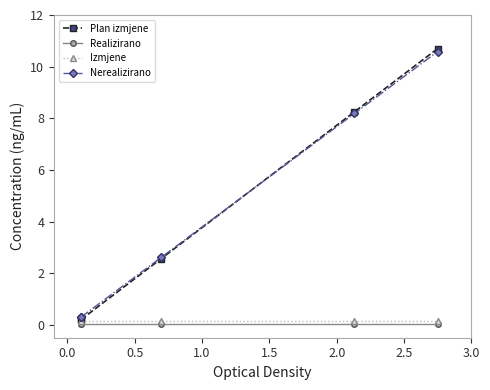

True or false: Izmjene has more than 2 points higher than both neighbors.

False